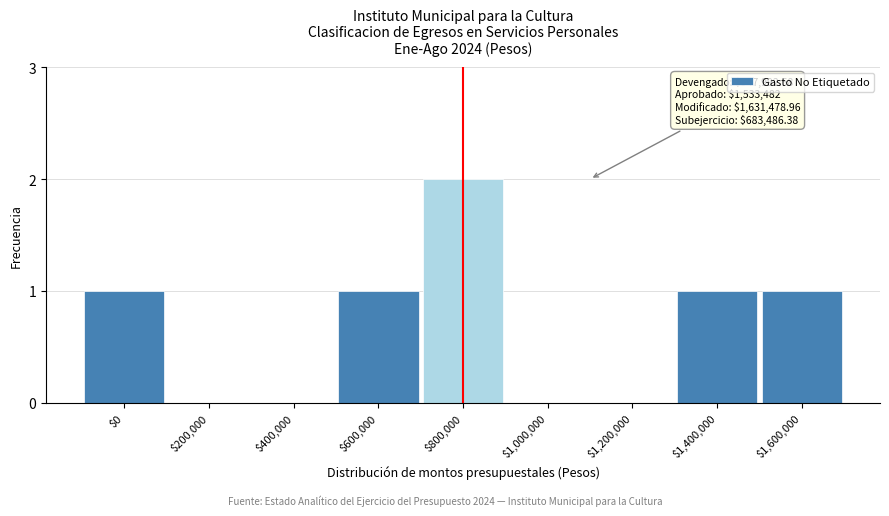

Which label corresponds to the largest value in the chart?

$800,000